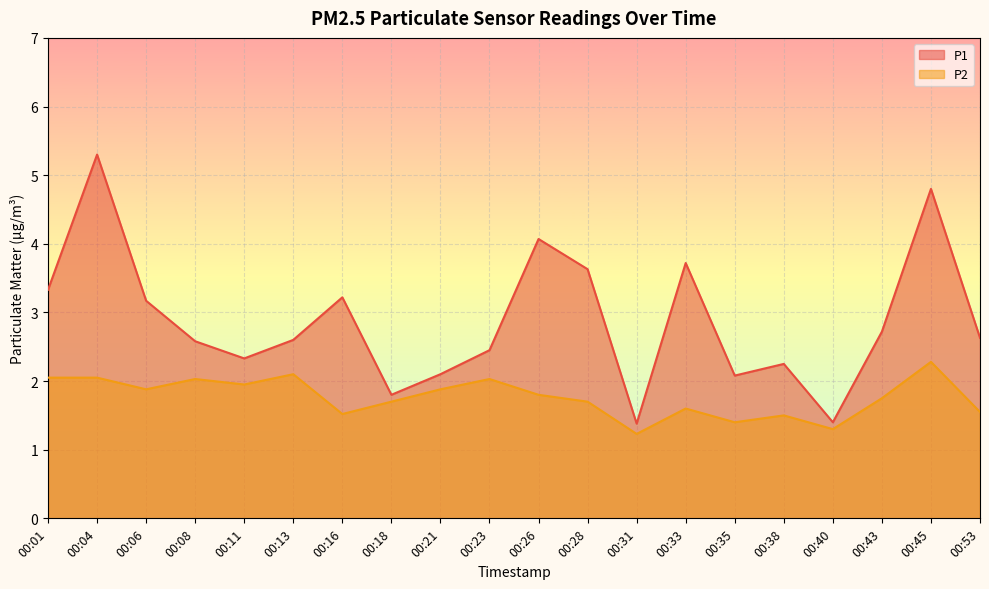

Reading left to right, extract all data points from this chart.

P1: 3.3	5.3	3.2	2.6	2.3	2.6	3.2	1.8	2.1	2.5	4.1	3.6	1.4	3.7	2.1	2.2	1.4	2.7	4.8	2.6
P2: 2.0	2.0	1.9	2.0	1.9	2.1	1.5	1.7	1.9	2.0	1.8	1.7	1.2	1.6	1.4	1.5	1.3	1.8	2.3	1.6